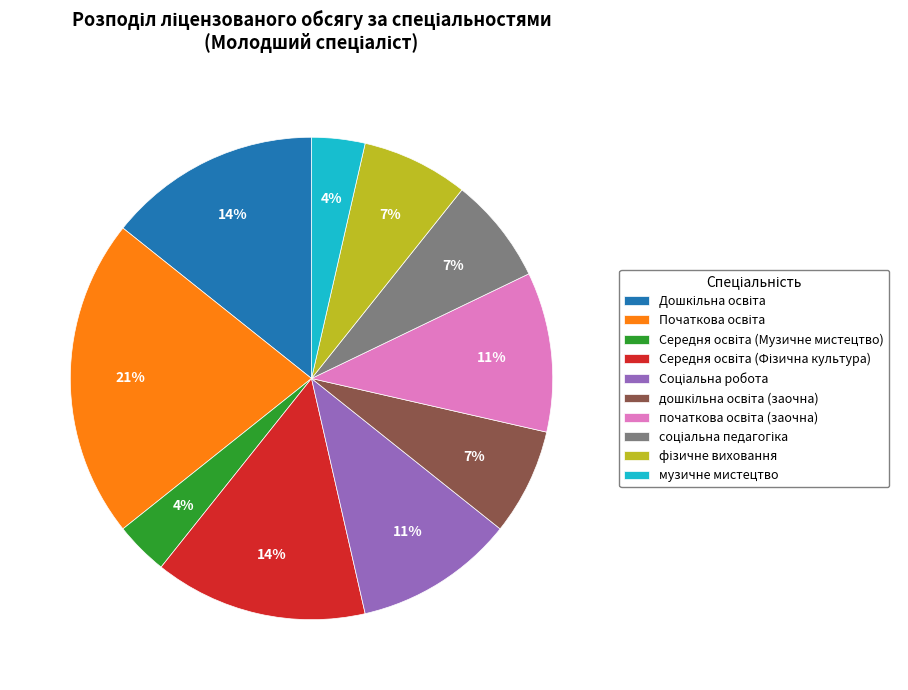

Is there a majority slice in this chart?

No